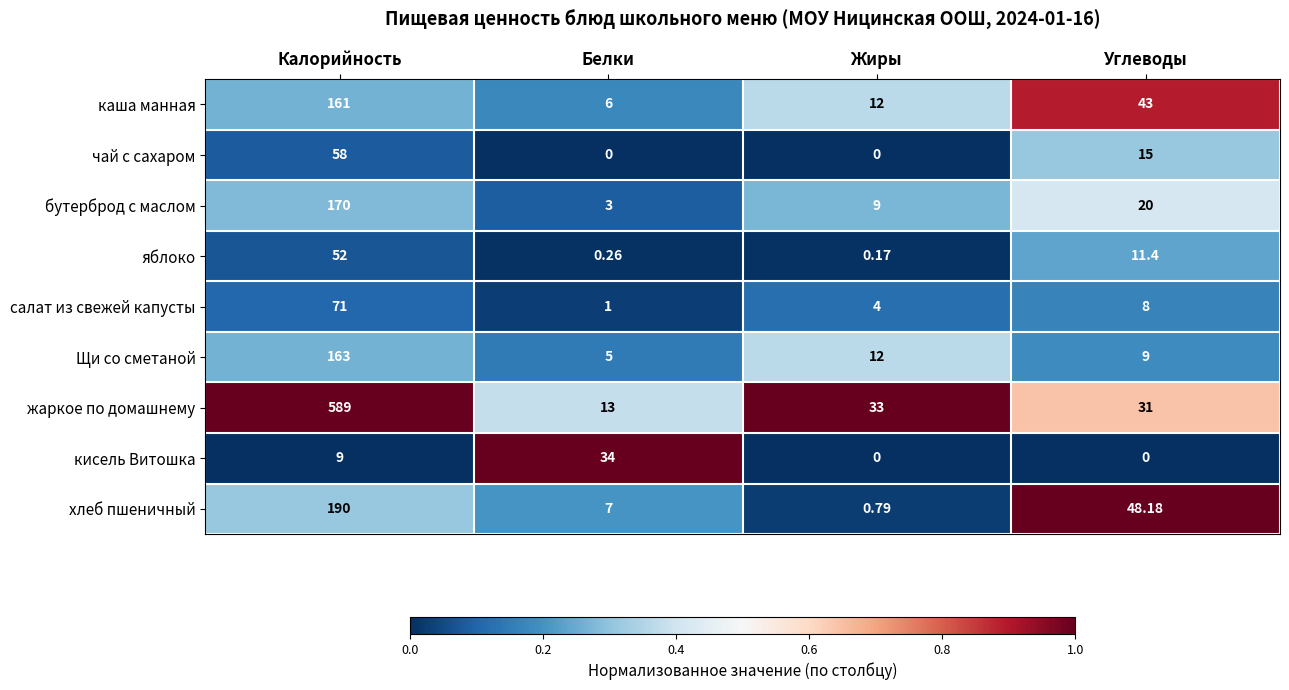

Rank the series by their maximum value, from lowest to highest.

кисель Витошка, яблоко, чай с сахаром, салат из свежей капусты, каша манная, Щи со сметаной, бутерброд с маслом, хлеб пшеничный, жаркое по домашнему